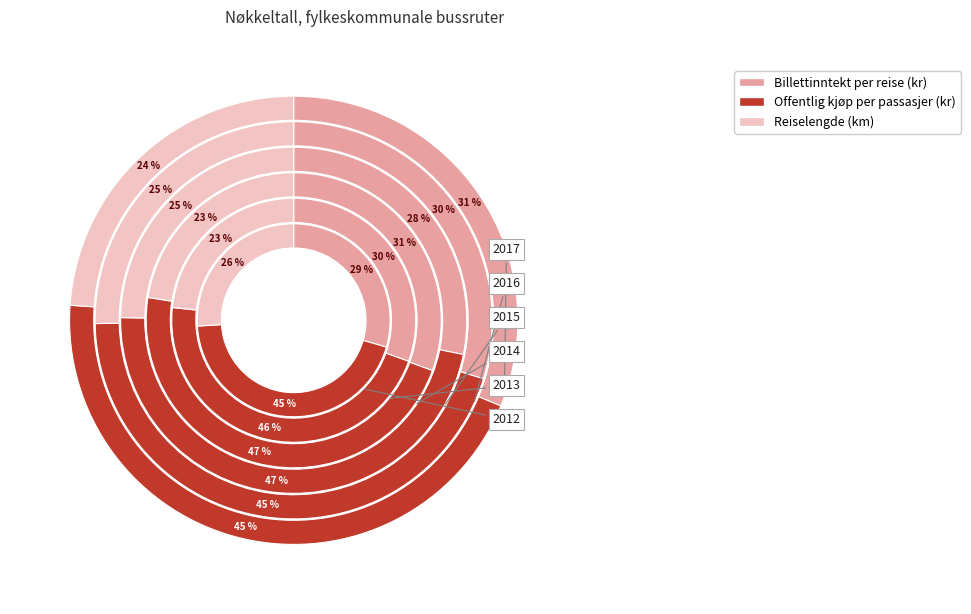

Is 2 the majority of the pie?

No